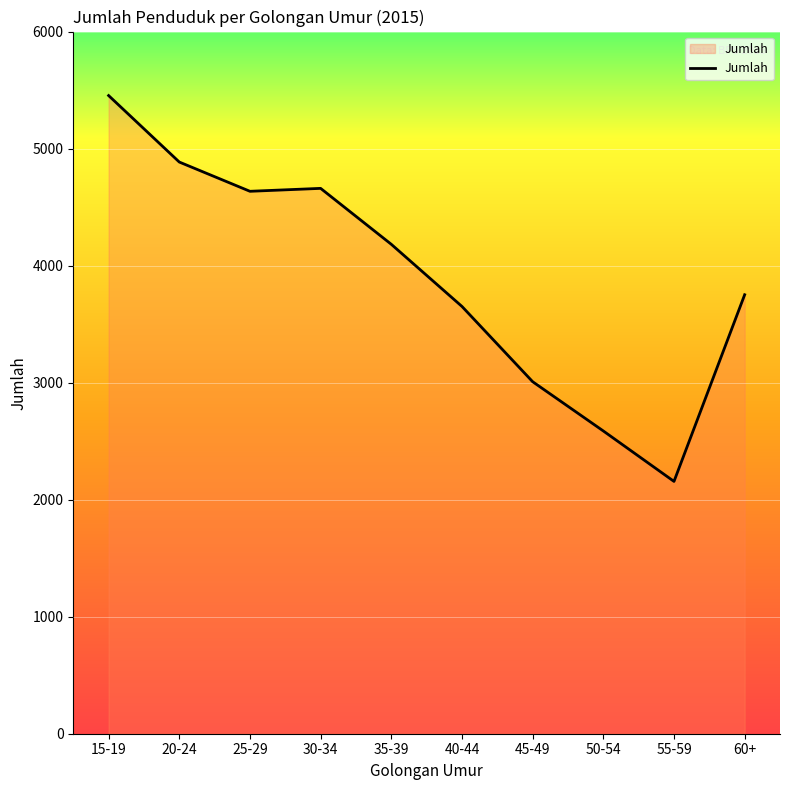

At which category does the chart reach its minimum across all series?

55-59